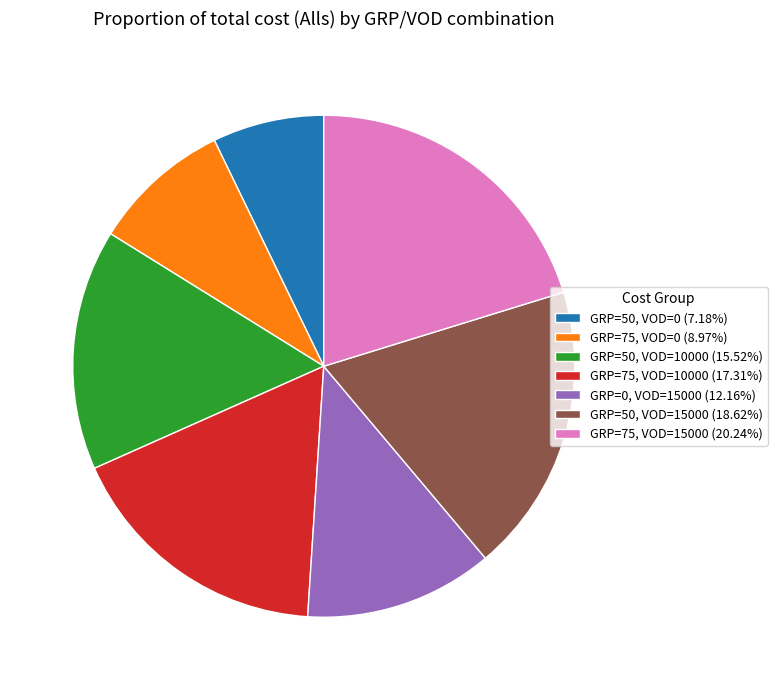

True or false: GRP=50, VOD=10000 accounts for 27% of the total.

False